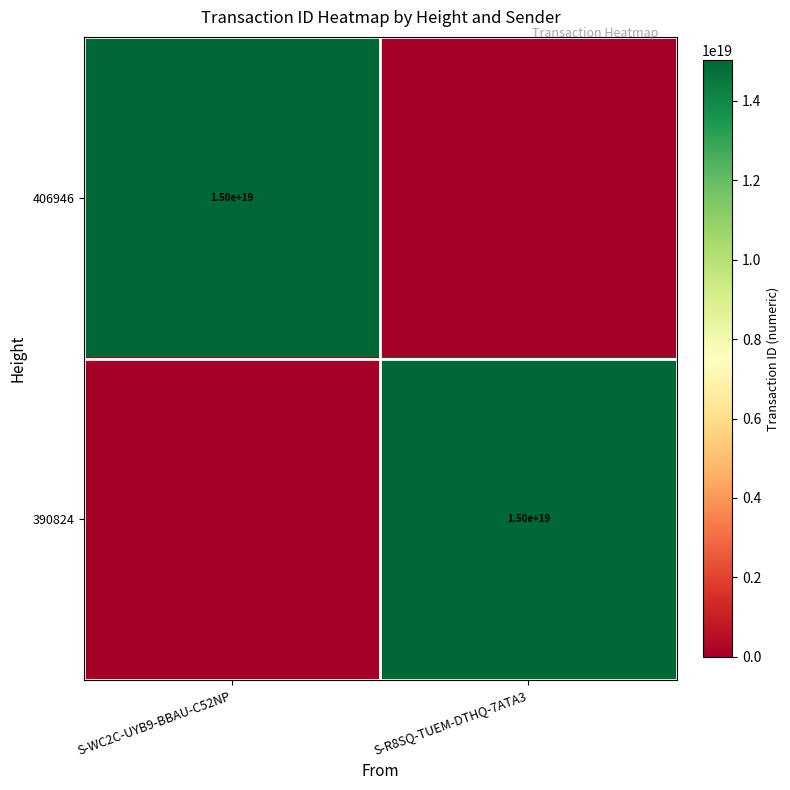

Which label corresponds to the smallest value in the chart?

S-R8SQ-TUEM-DTHQ-7ATA3